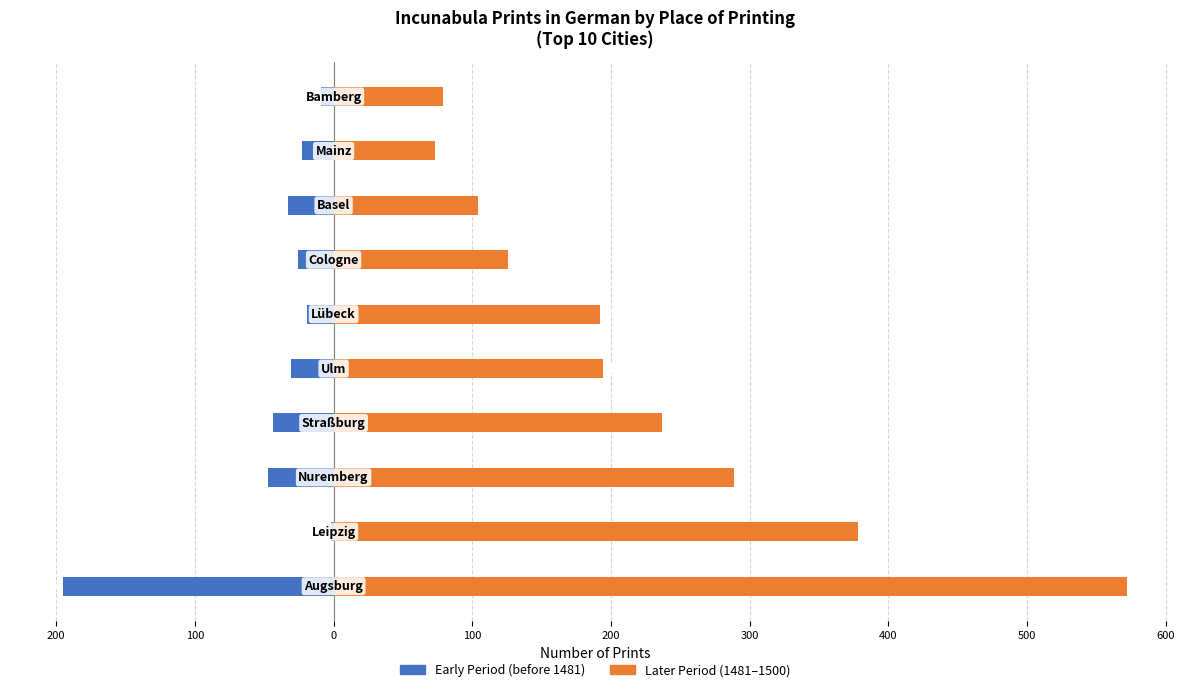

At 400, list the series in order from largest to smallest.

Later Period (1481-1500), Early Period (before 1481)